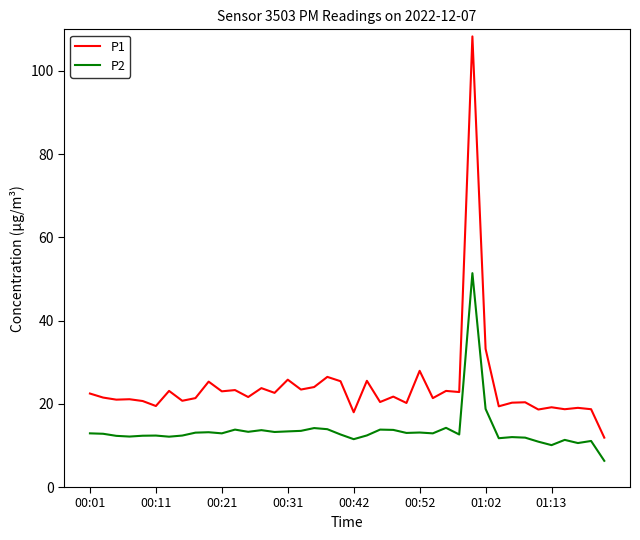

Which series has the largest range (max minus min)?

P1